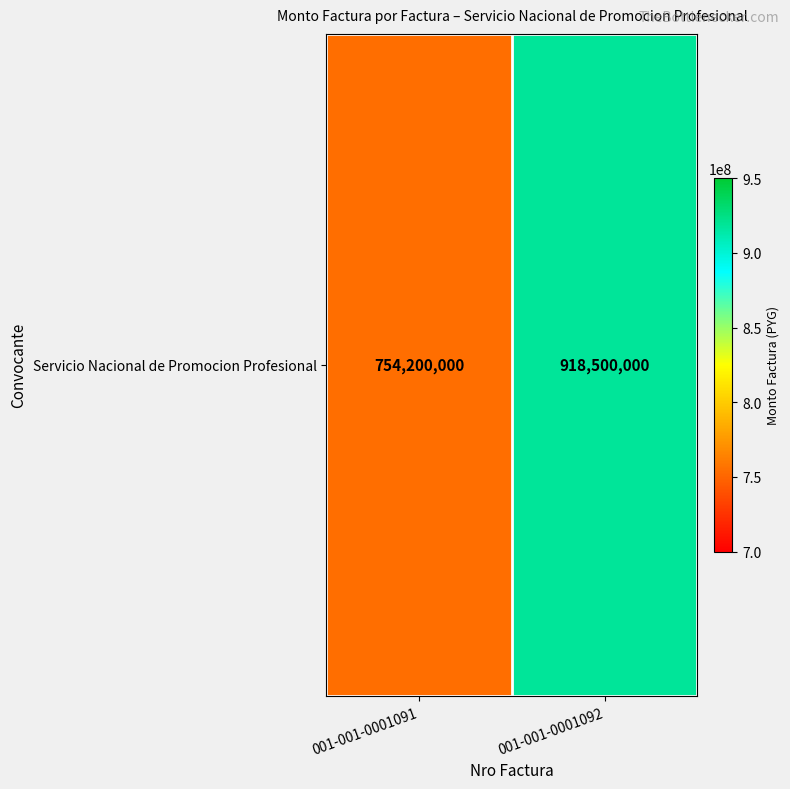

What is the ratio of the value at 001-001-0001091 to the value at 001-001-0001092?

0.8